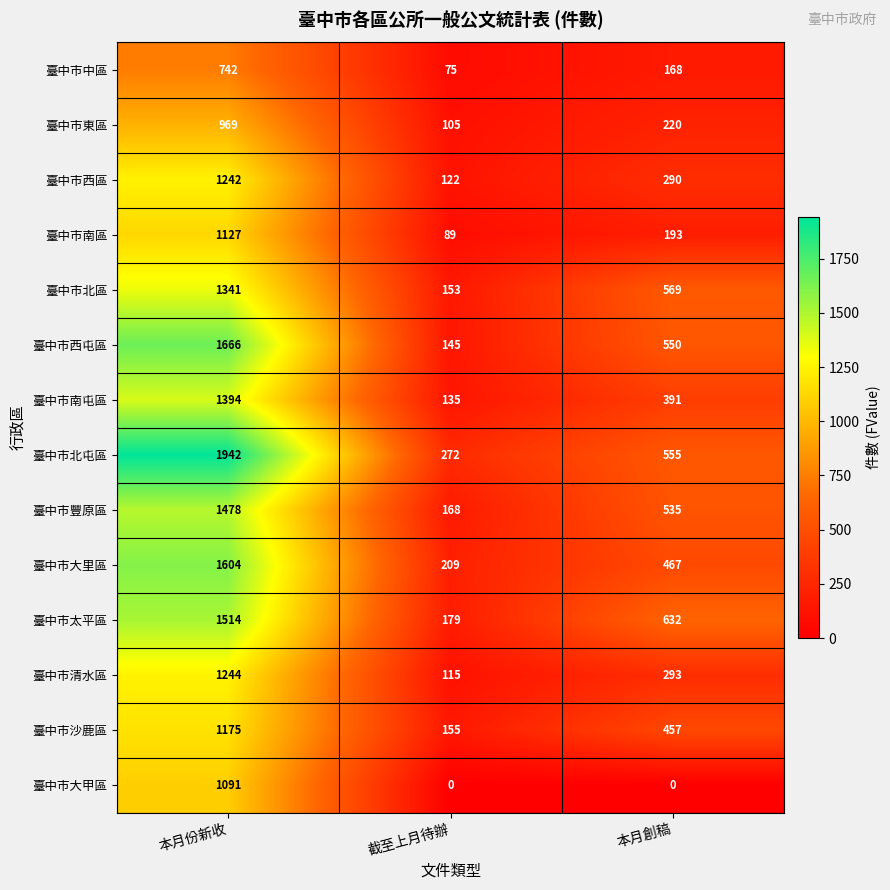

At which label does 臺中市太平區 reach its peak?

本月份新收